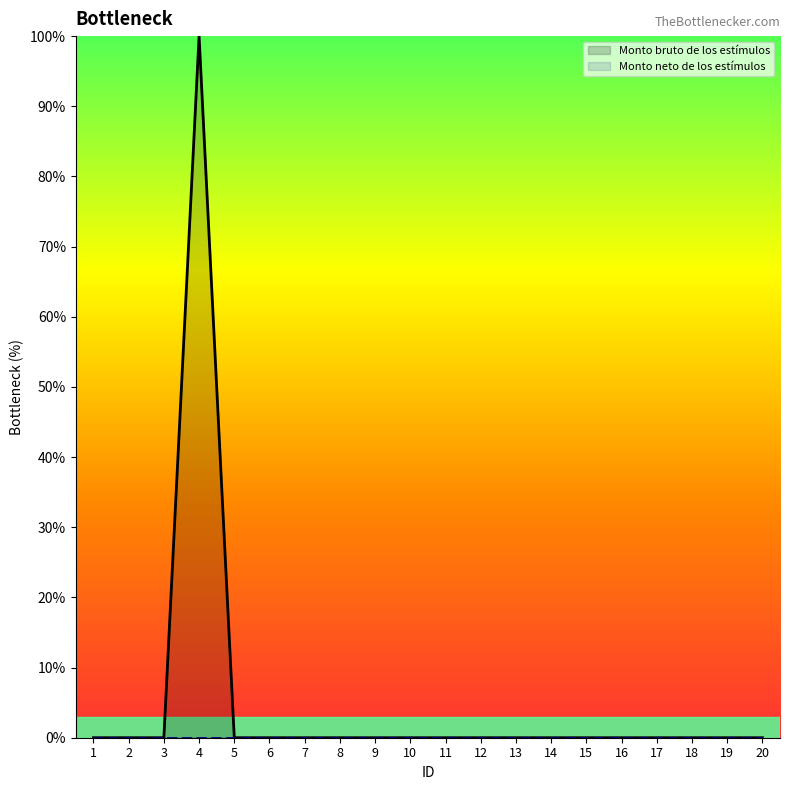

True or false: the data shows 0 at 14.

True